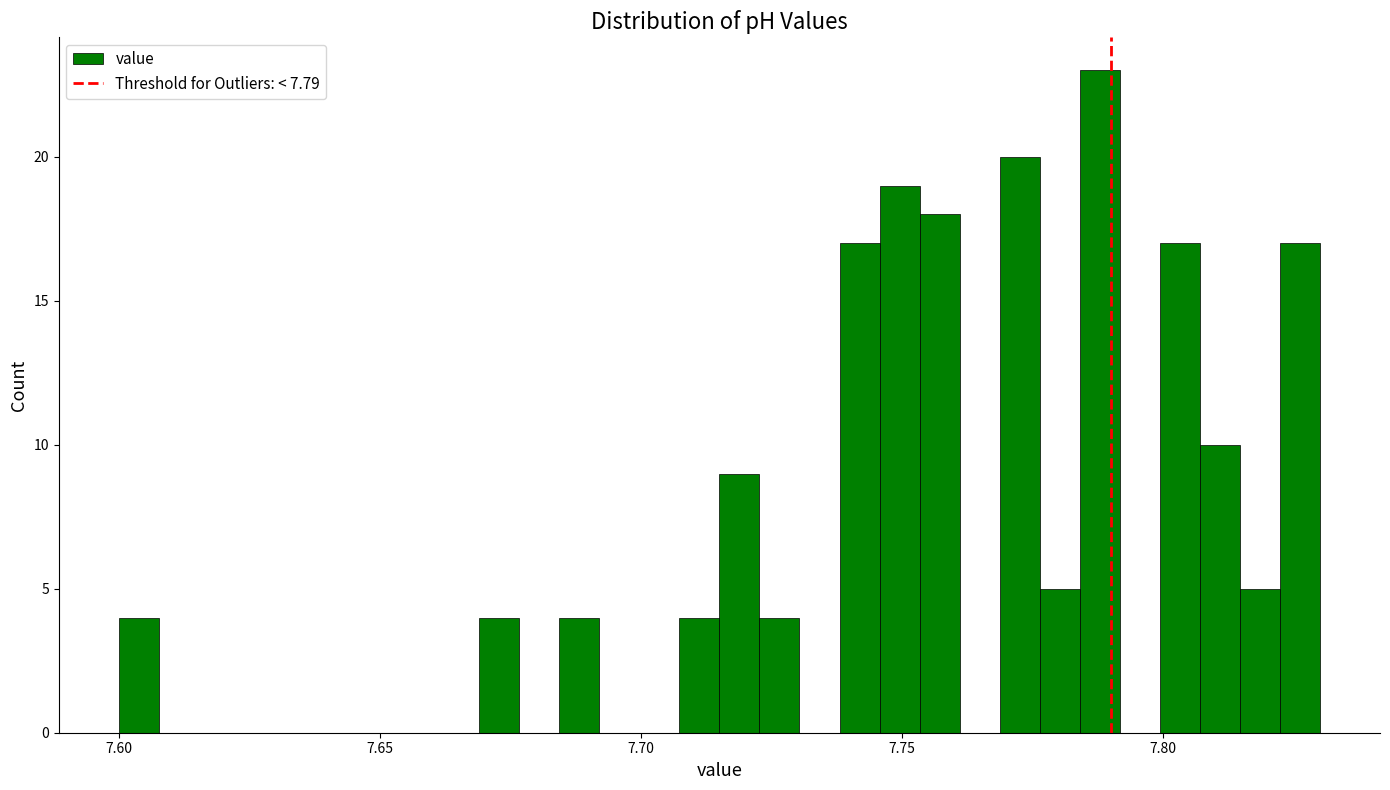

Around what value on the x-axis is the tallest bar? Give the approximate position of its centre, as read against the axis.

7.790